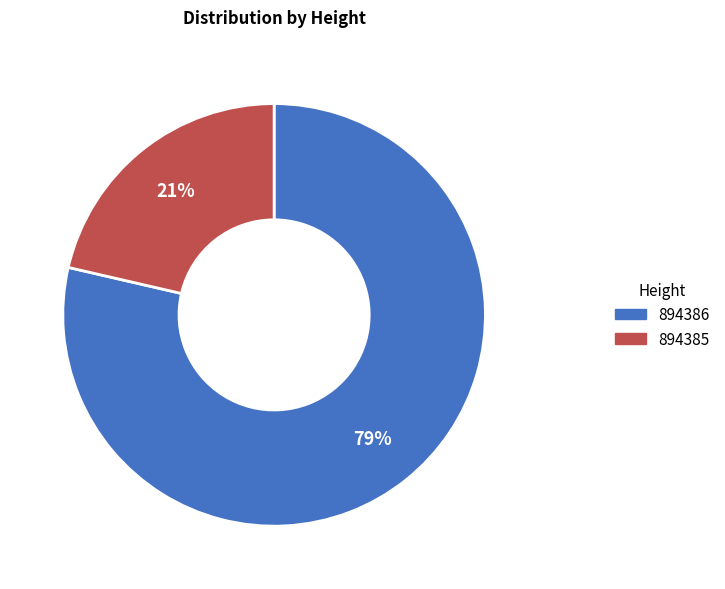

What is the majority slice?

894386